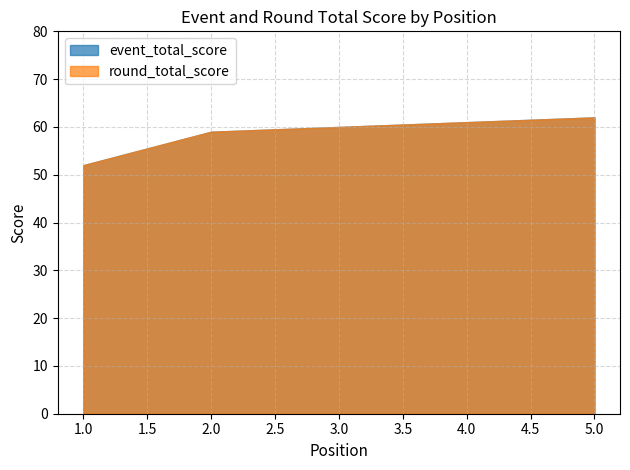

Does the chart have visible grid lines?

Yes